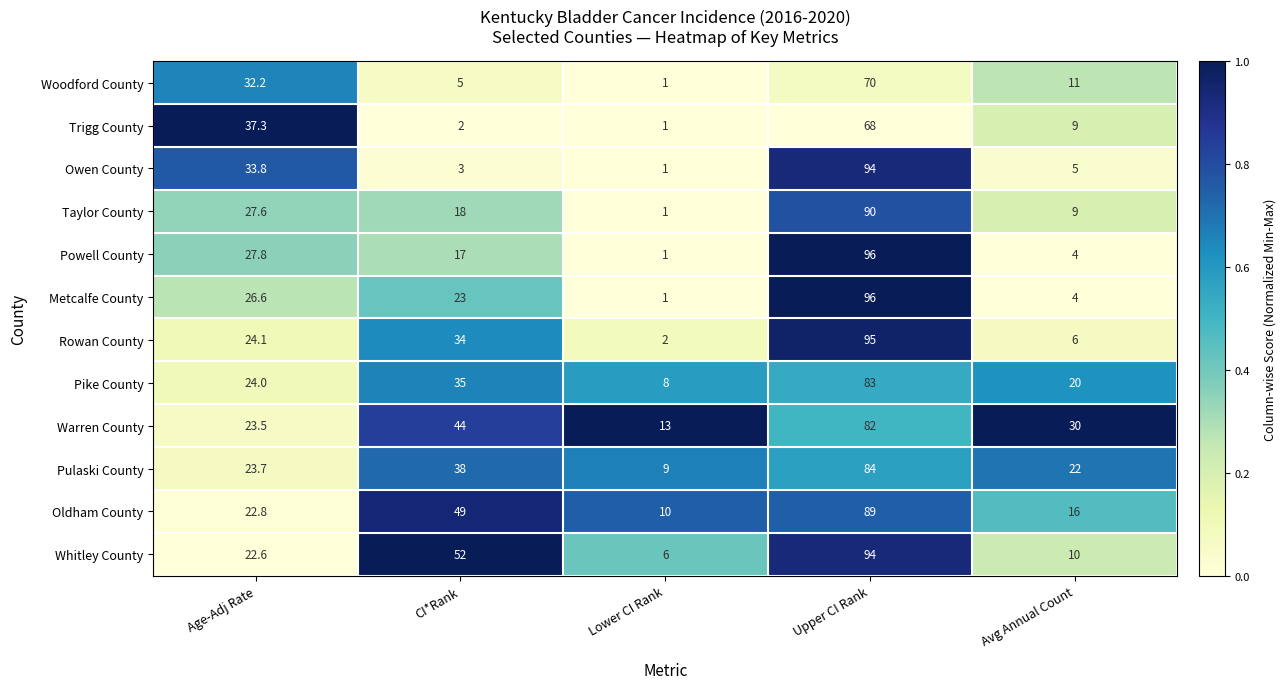

At which label does Warren County reach its minimum?

Lower CI Rank